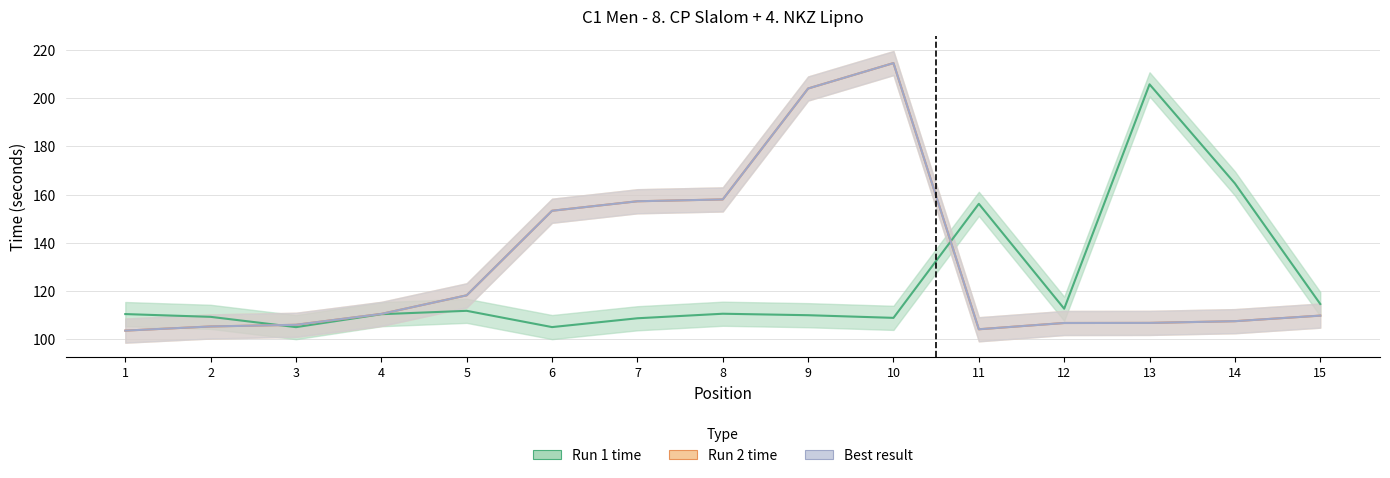

Reading right to left, list all the values displayed in this chart.

Run 1 time: 114.6	164.6	205.7	112.7	156.2	108.9	110.0	110.6	108.7	105.0	111.8	110.4	105.0	109.3	110.4
Run 2 time: 109.8	107.5	106.8	106.7	104.1	214.5	204.0	158.0	157.2	153.3	118.2	110.5	106.0	105.3	103.6
Best result: 109.8	107.5	106.8	106.7	104.1	214.5	204.0	158.0	157.2	153.3	118.2	110.5	106.0	105.3	103.6